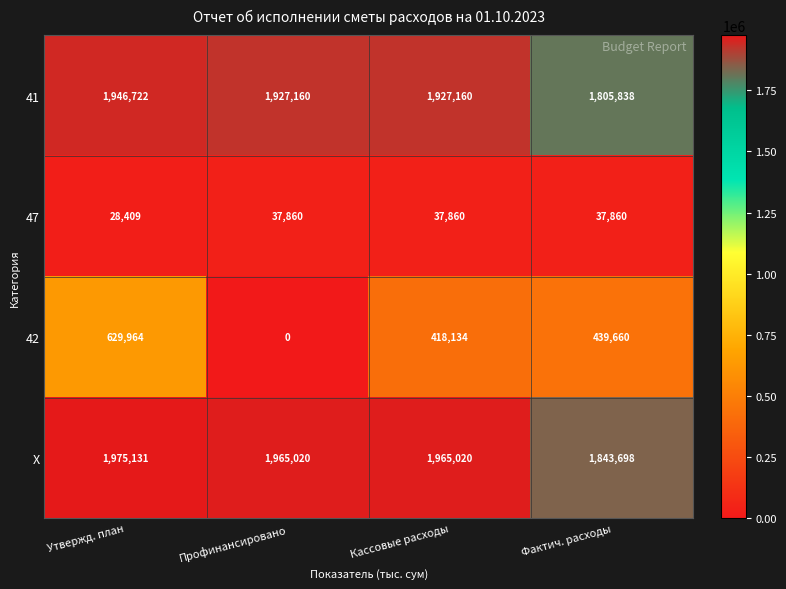

What value does the 41 series have at Профинансировано, to the nearest 10?

1927160